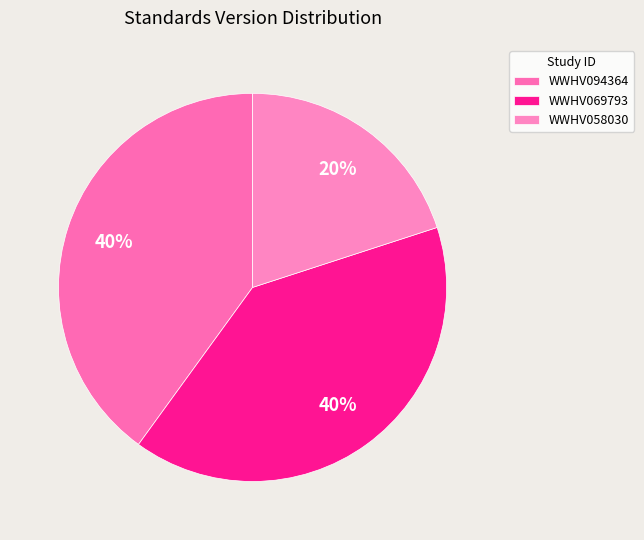

Is there a majority slice in this chart?

No